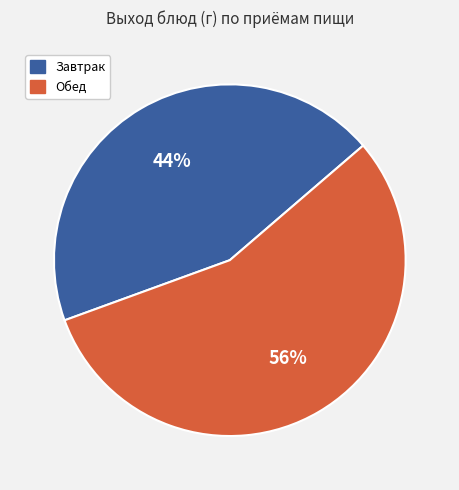

Between Завтрак and Обед, which is larger?

Обед